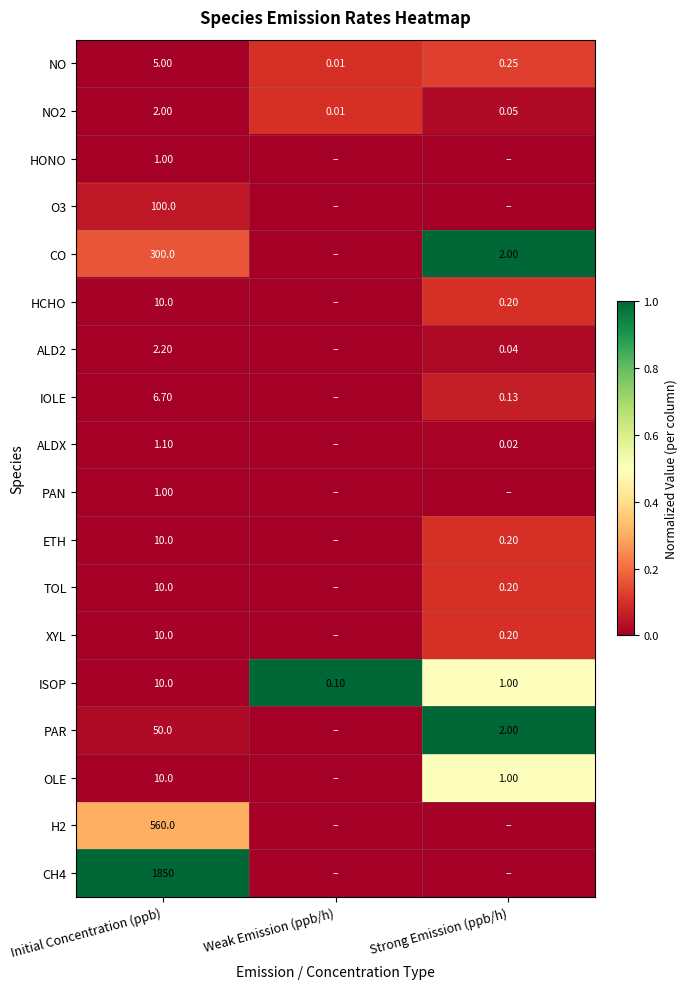

At which label does NO2 reach its peak?

Initial Concentration (ppb)